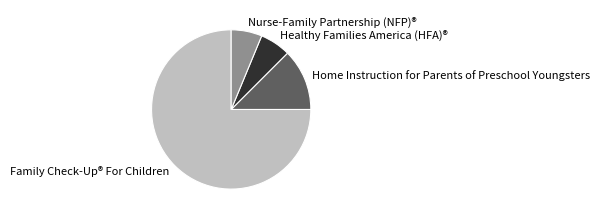

What is the ratio of the value at Family Check-Up® For Children to the value at Healthy Families America (HFA)®?

12.0